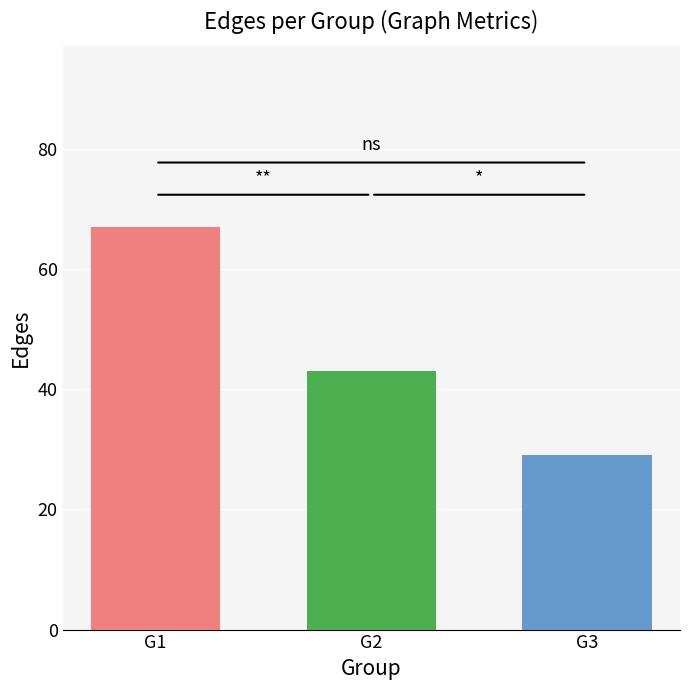

What is the difference between the highest and lowest values at G2?

38